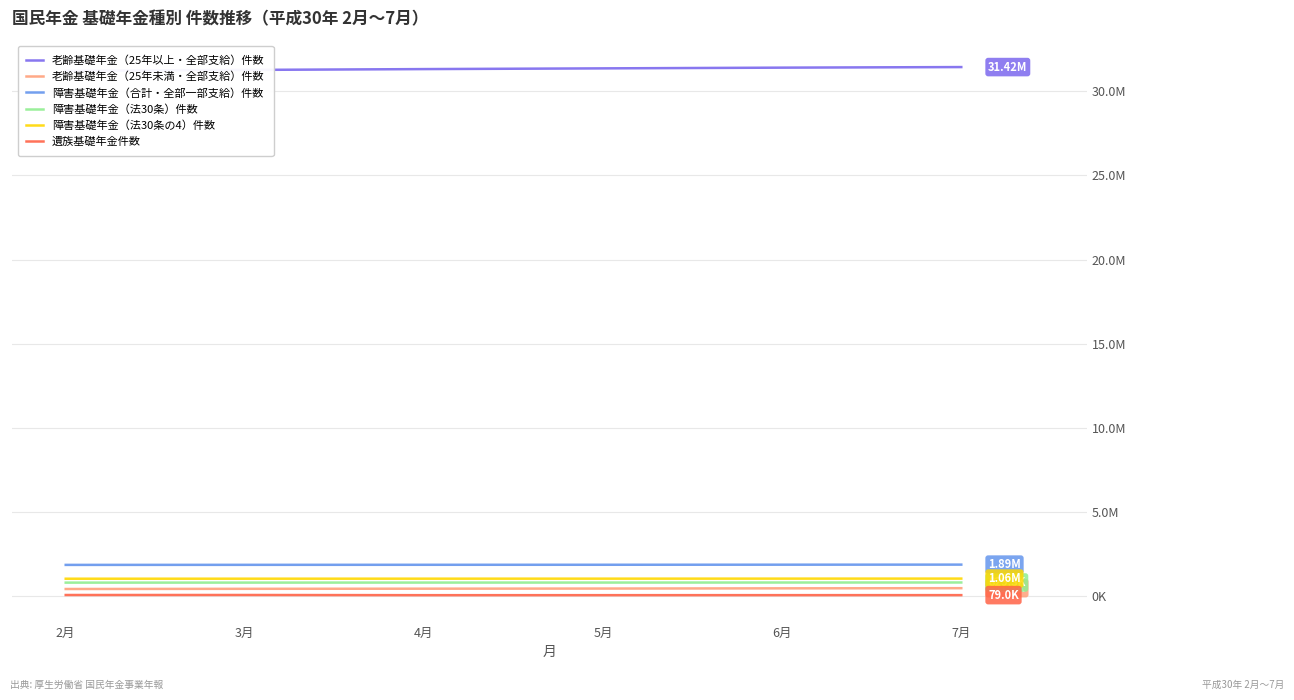

What is the smallest value displayed?

76233